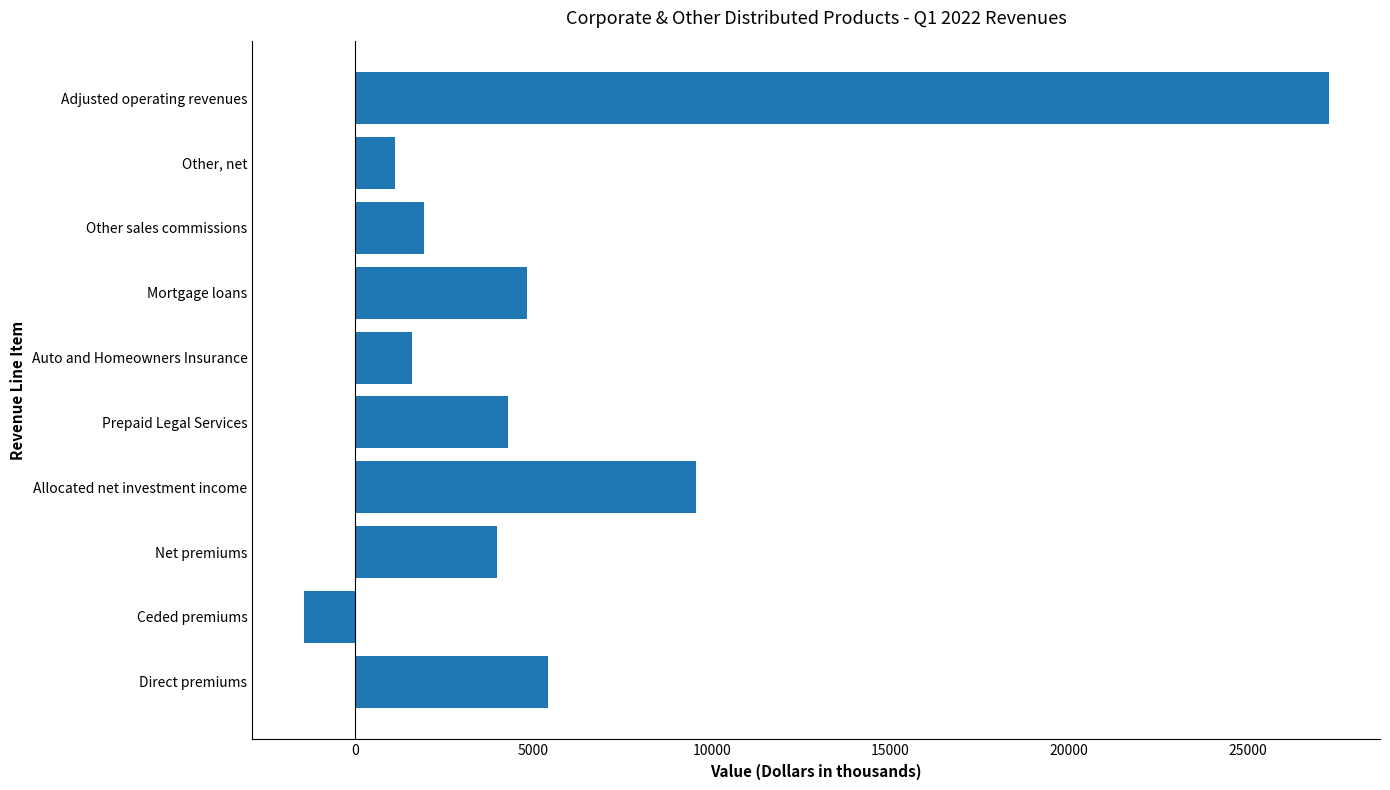

What is the sum of all values?

58524.0